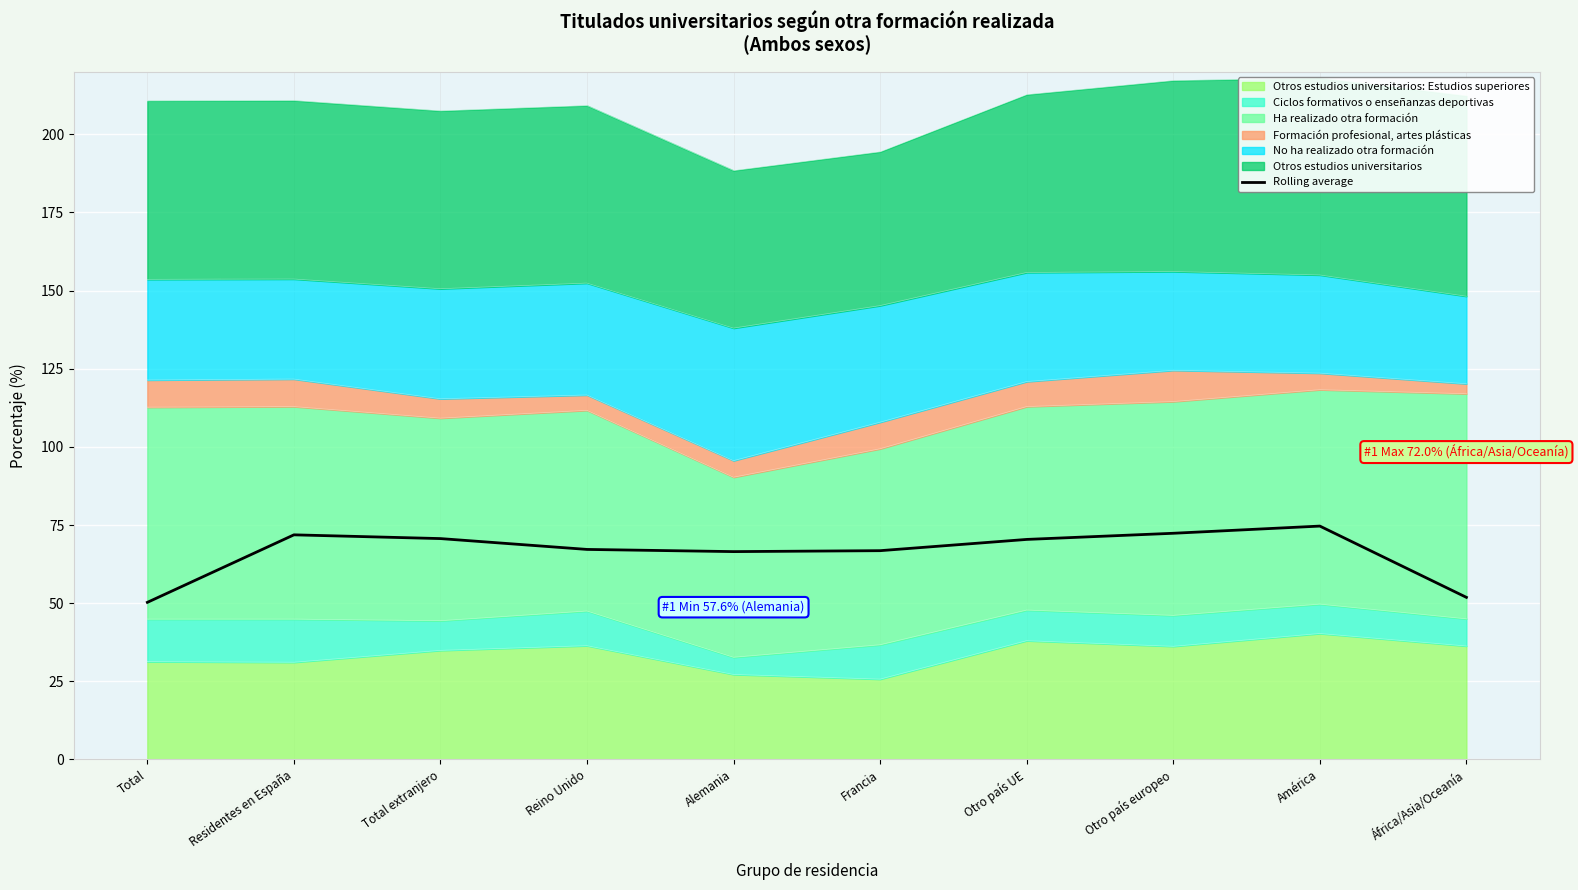

What is the label of the 10th point from the left?

África/Asia/Oceanía